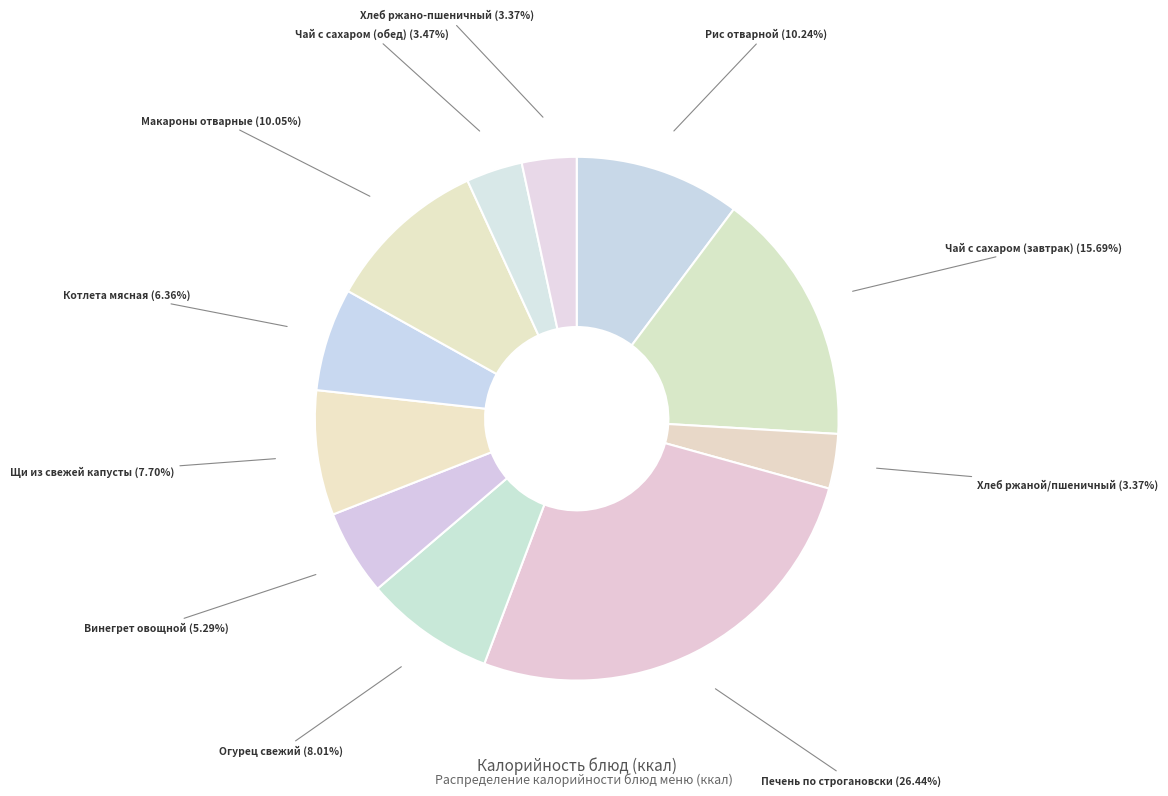

Which slice is the largest?

Печень по строгановски